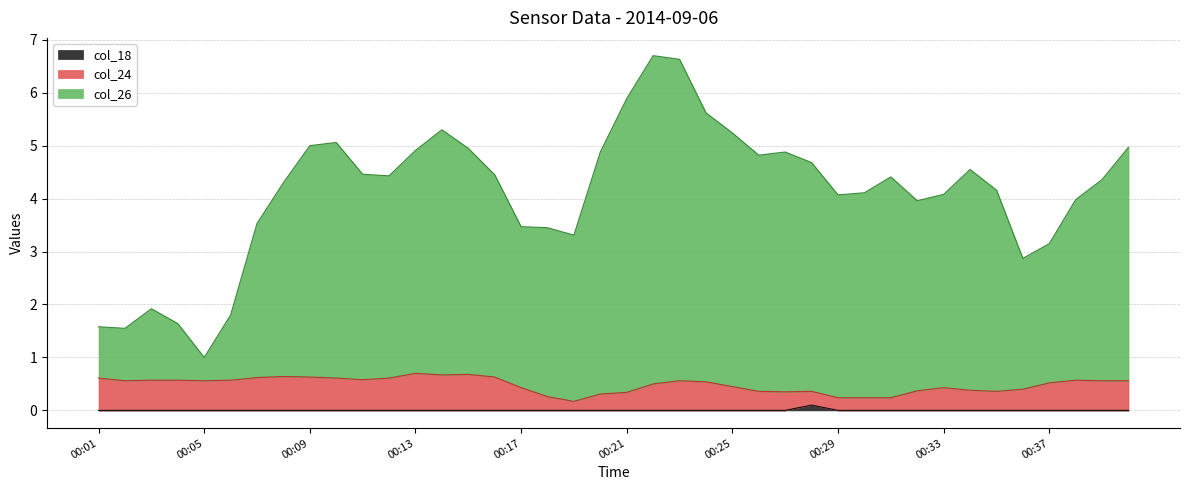

What is the lowest value of the col_24 series?

0.2